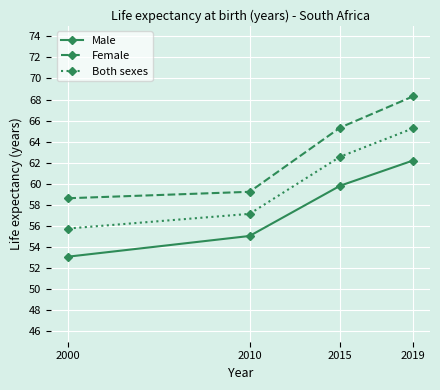

What is the total value across all series at 2019?

195.7